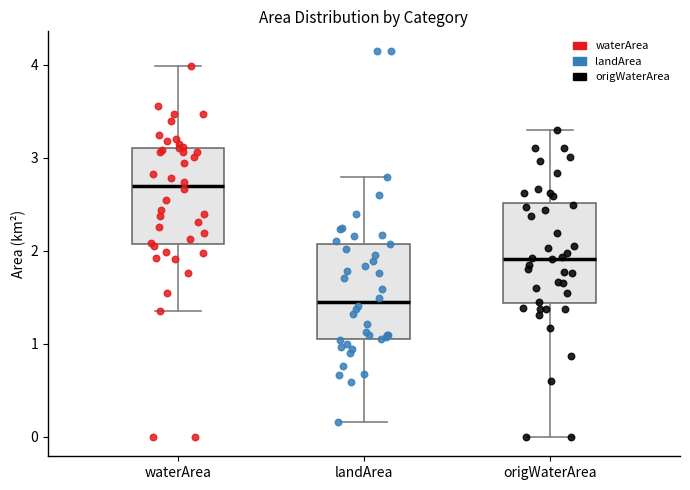

Where does the upper whisker of the box for origWaterArea end on the y-axis? The values are not printed on the chart, so give them approximately, as read against the axis.

3.3